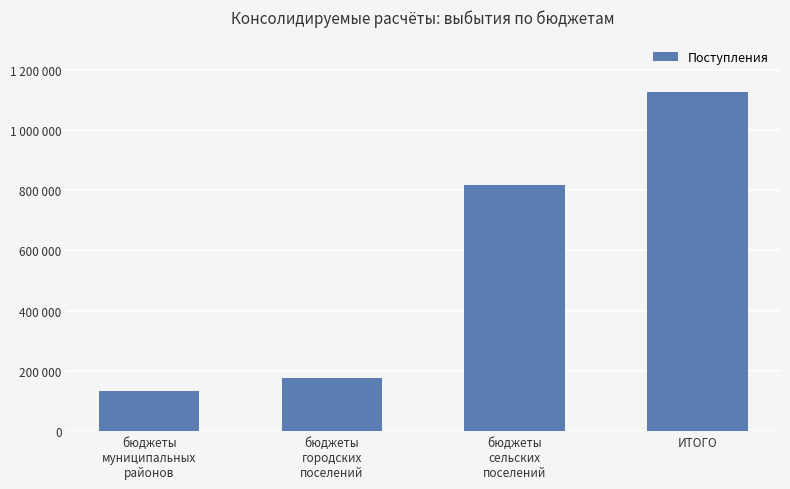

Does the chart contain any negative values?

No